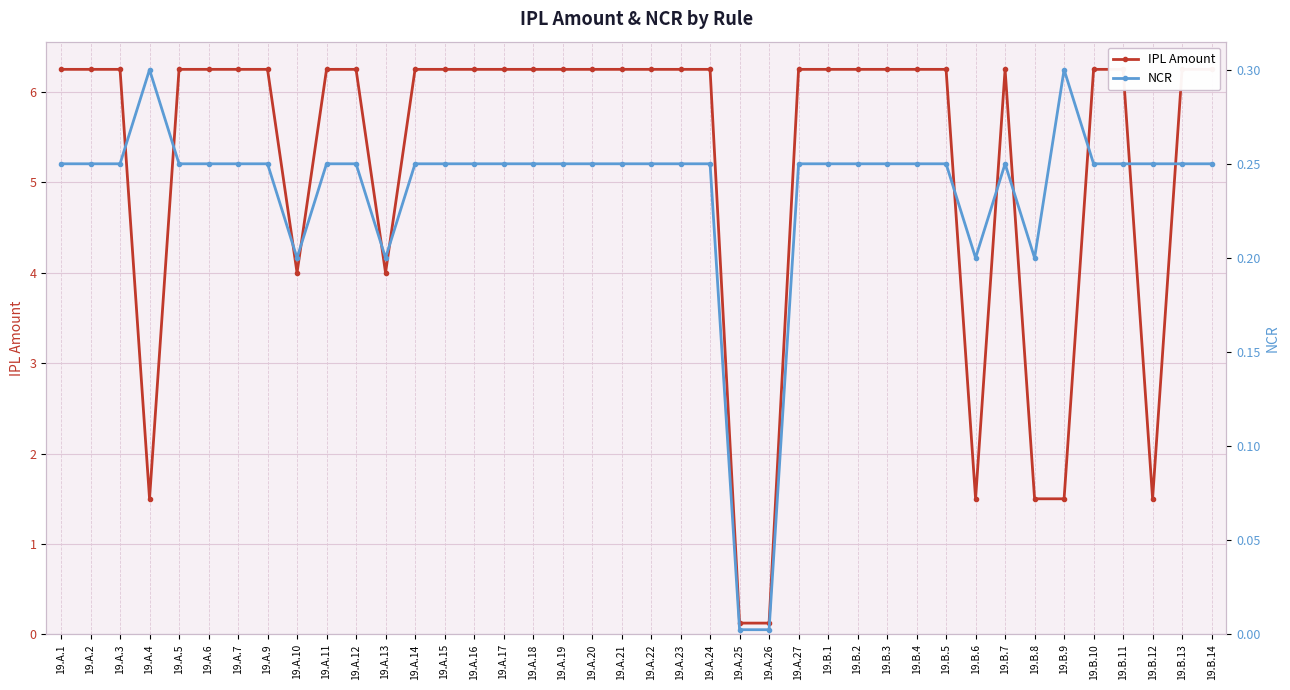

The NCR series shows 0.0 at 19.A.25. True or false?

True